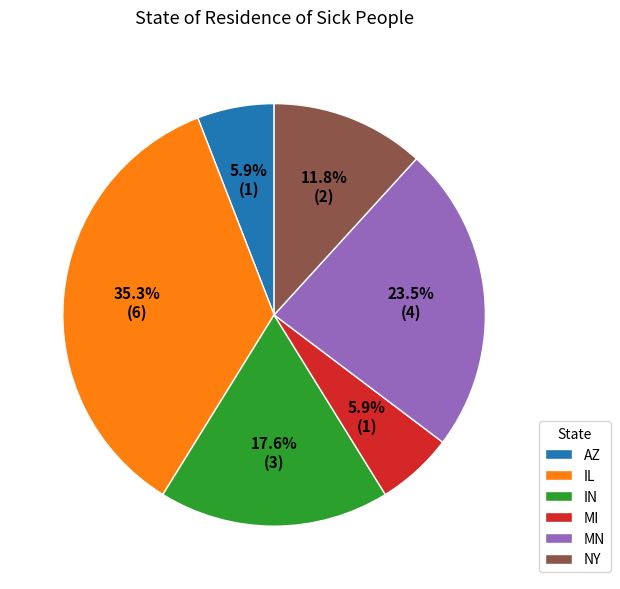

True or false: AZ accounts for 6% of the total.

True